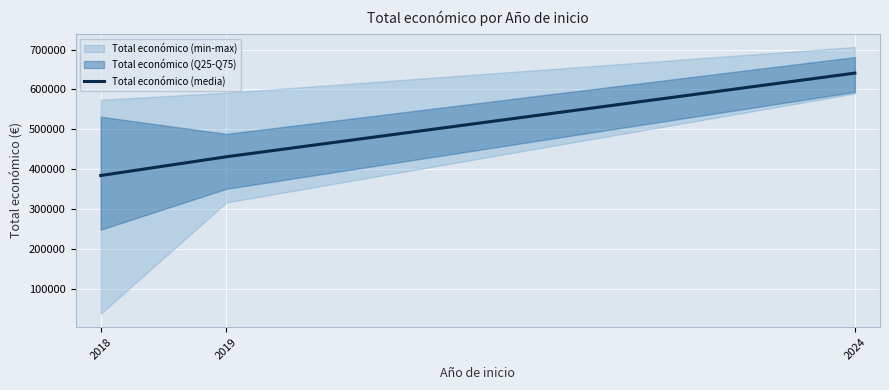

Rank the categories by value from lowest to highest.

2018, 2019, 2024